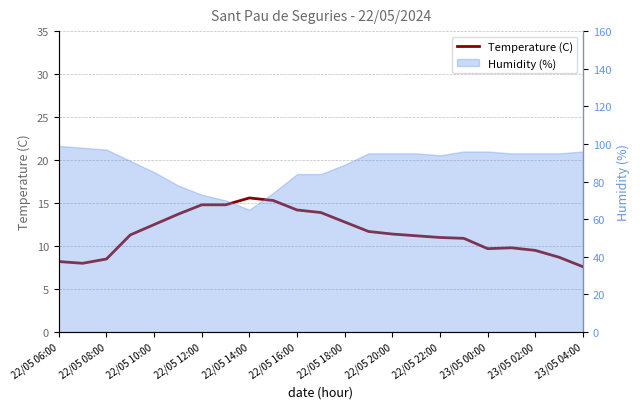

How many interior local valleys (lower than both neighbors) does the data have?

2